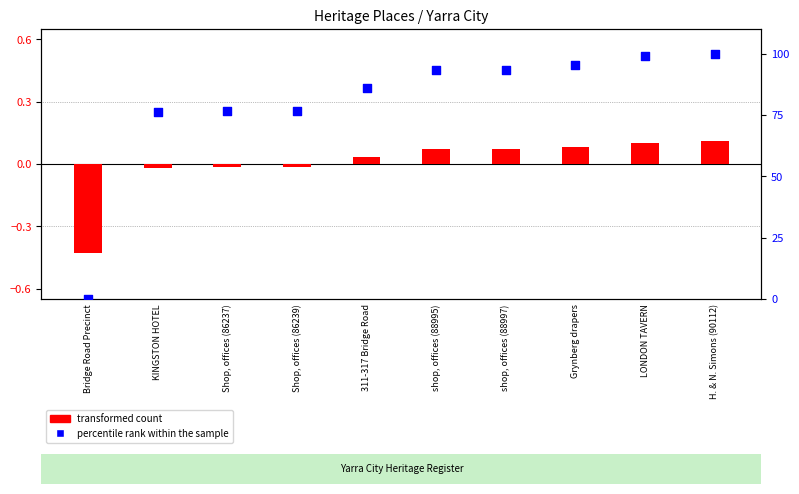

Approximately how many times larger is the value at LONDON TAVERN compared to 311-317 Bridge Road?

1.2